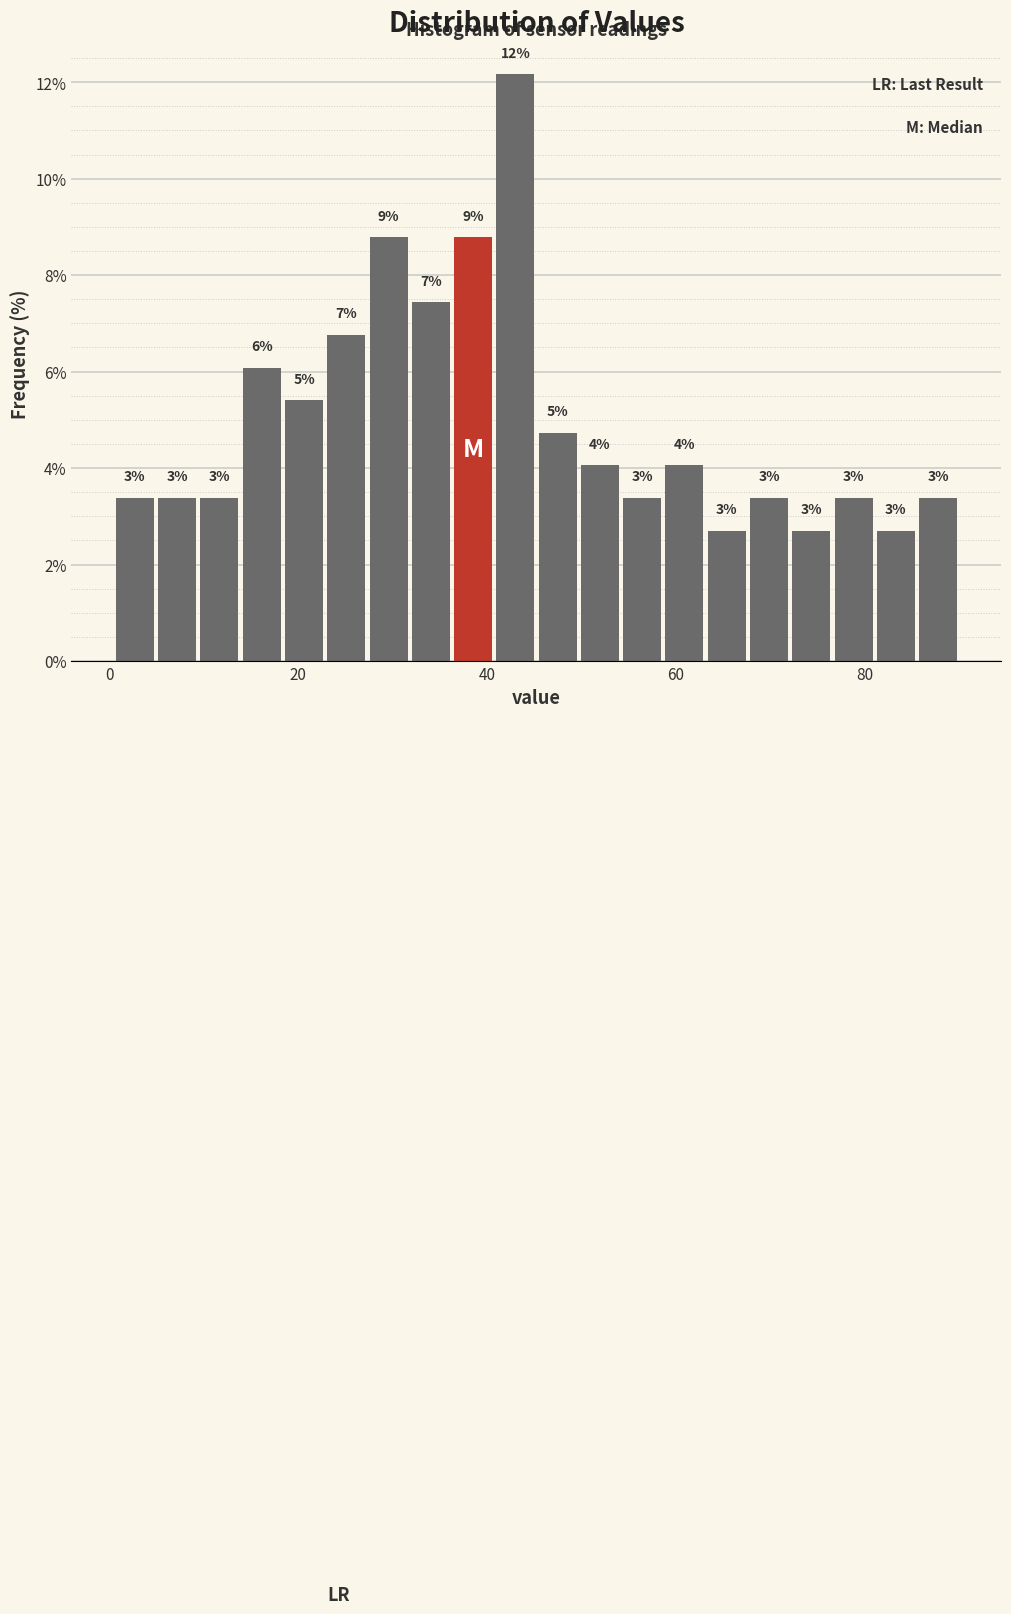

Around what value on the x-axis is the tallest bar? Give the approximate position of its centre, as read against the axis.

44